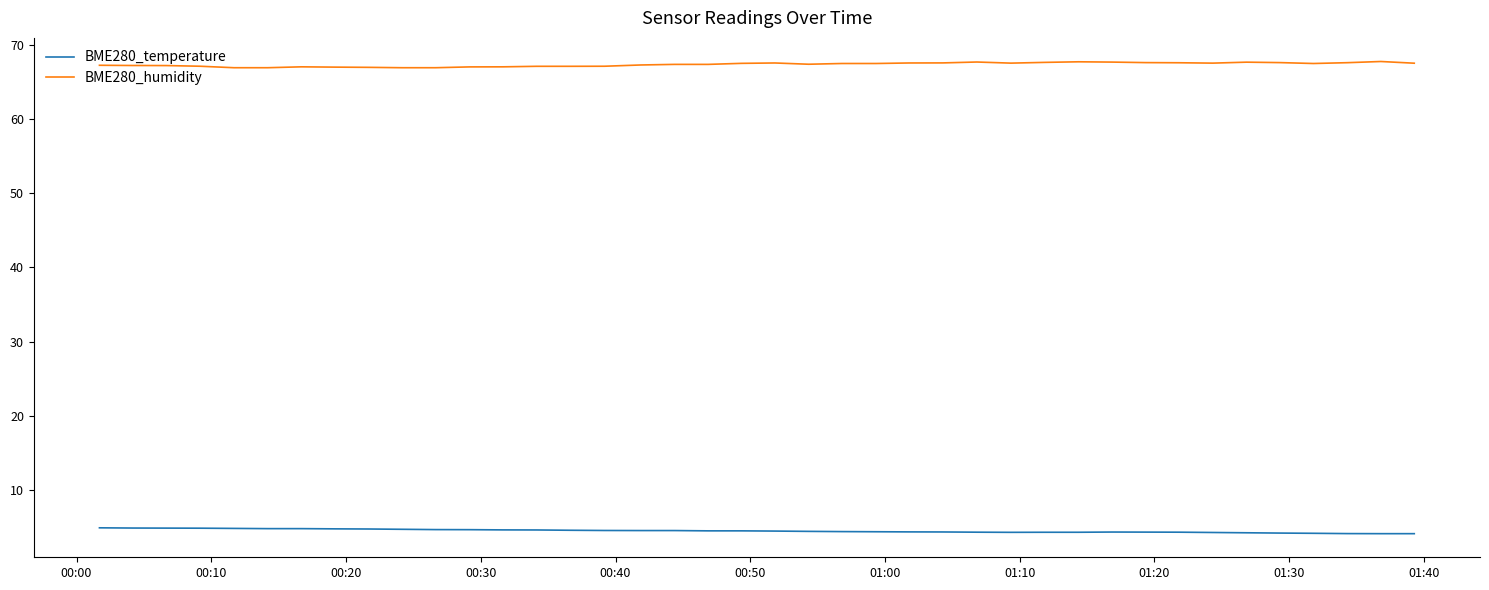

List the series in order of their peak value, lowest first.

BME280_temperature, BME280_humidity